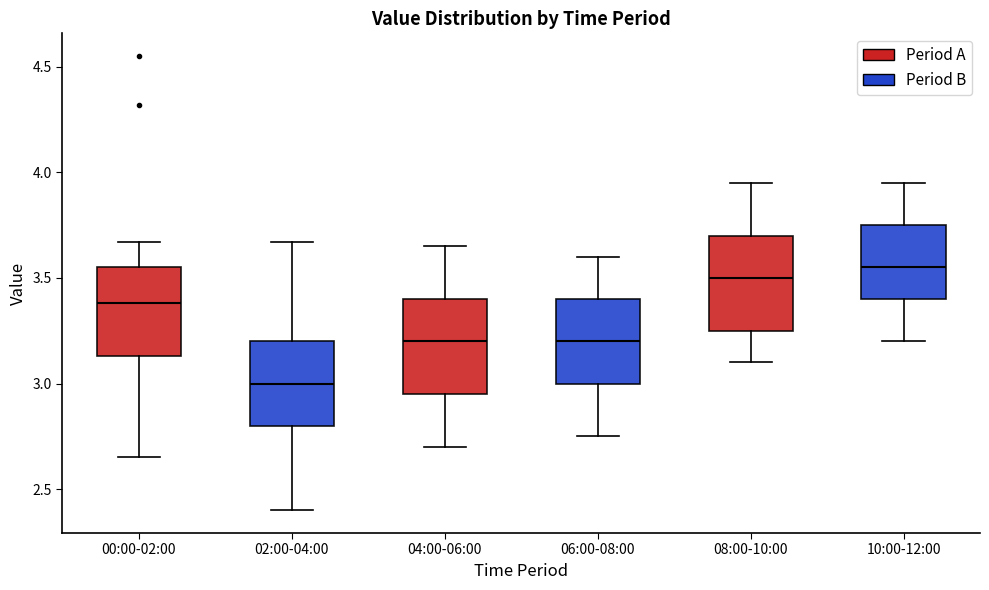

Where is the upper edge of the box for 08:00-10:00 on the y-axis? The values are not printed on the chart, so give them approximately, as read against the axis.

3.70